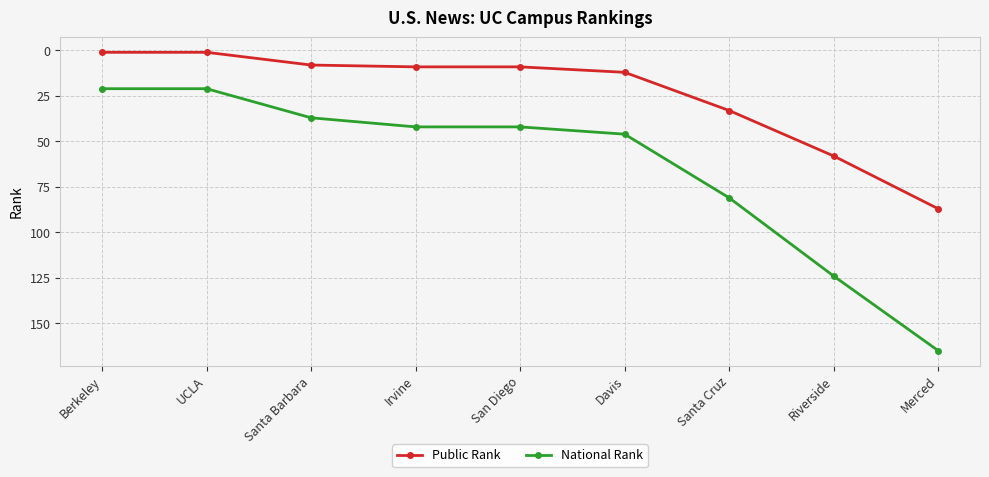

What is the maximum value shown in the chart?

165